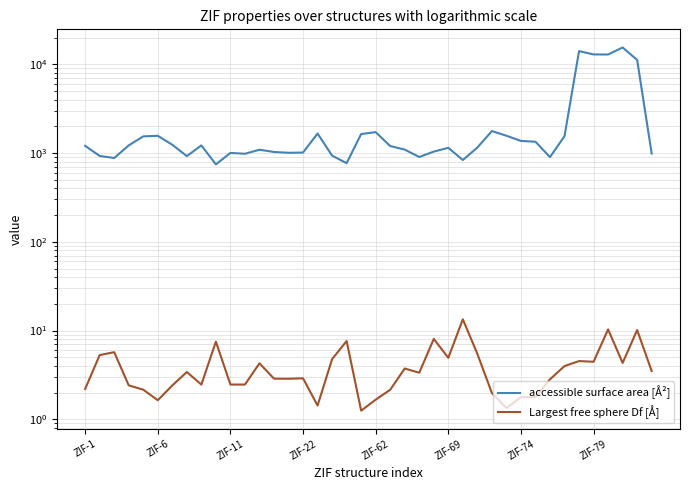

What is the difference between the maximum and minimum values in the Largest free sphere Df [Å] series?

12.1